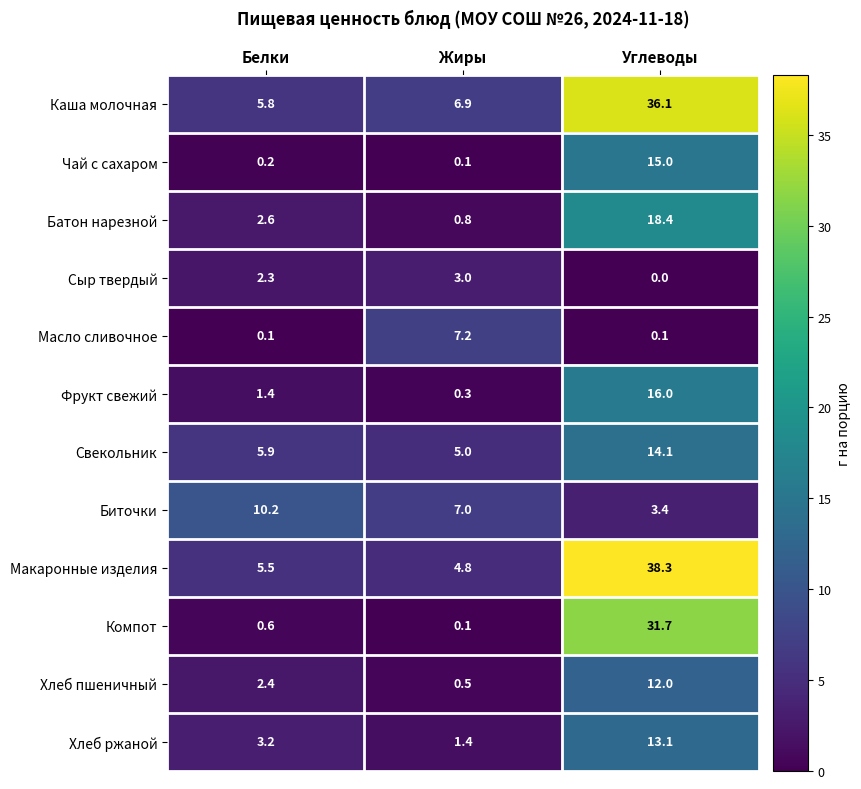

What is the difference between the highest and lowest values at Углеводы?

38.3